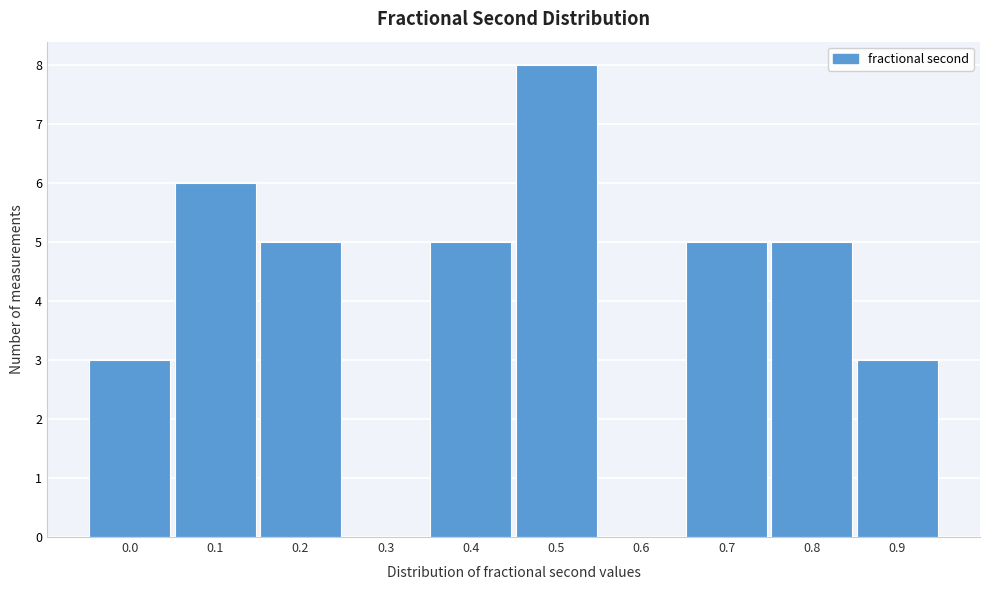

Reading left to right, extract all data points from this chart.

0.0=3	0.1=6	0.2=5	0.3=0	0.4=5	0.5=8	0.6=0	0.7=5	0.8=5	0.9=3